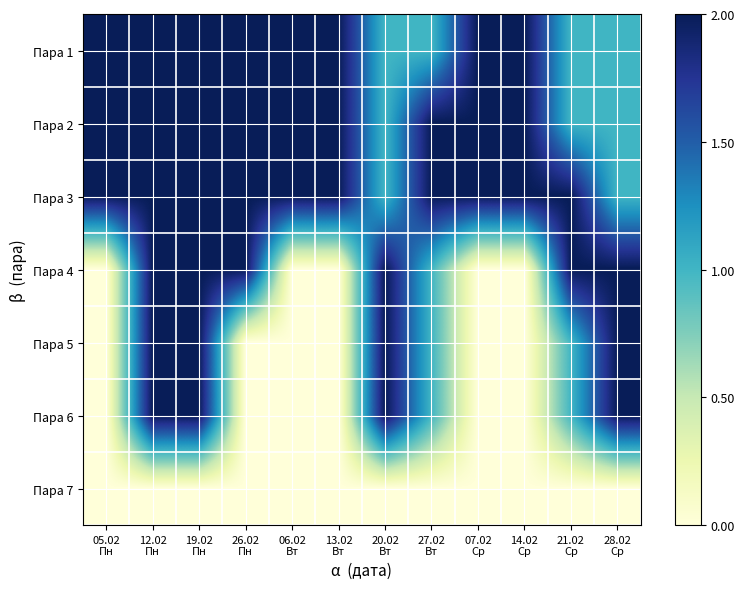

Reading left to right, extract all data points from this chart.

Пара 1: 05.02
Пн=2	12.02
Пн=2	19.02
Пн=2	26.02
Пн=2	06.02
Вт=2	13.02
Вт=2	20.02
Вт=1	27.02
Вт=1	07.02
Ср=2	14.02
Ср=2	21.02
Ср=1	28.02
Ср=1
Пара 2: 05.02
Пн=2	12.02
Пн=2	19.02
Пн=2	26.02
Пн=2	06.02
Вт=2	13.02
Вт=2	20.02
Вт=1	27.02
Вт=2	07.02
Ср=2	14.02
Ср=2	21.02
Ср=1	28.02
Ср=1
Пара 3: 05.02
Пн=2	12.02
Пн=2	19.02
Пн=2	26.02
Пн=2	06.02
Вт=2	13.02
Вт=2	20.02
Вт=1	27.02
Вт=2	07.02
Ср=2	14.02
Ср=2	21.02
Ср=2	28.02
Ср=1
Пара 4: 05.02
Пн=0	12.02
Пн=2	19.02
Пн=2	26.02
Пн=2	06.02
Вт=0	13.02
Вт=0	20.02
Вт=2	27.02
Вт=1	07.02
Ср=0	14.02
Ср=0	21.02
Ср=2	28.02
Ср=2
Пара 5: 05.02
Пн=0	12.02
Пн=2	19.02
Пн=2	26.02
Пн=0	06.02
Вт=0	13.02
Вт=0	20.02
Вт=2	27.02
Вт=1	07.02
Ср=0	14.02
Ср=0	21.02
Ср=1	28.02
Ср=2
Пара 6: 05.02
Пн=0	12.02
Пн=2	19.02
Пн=2	26.02
Пн=0	06.02
Вт=0	13.02
Вт=0	20.02
Вт=2	27.02
Вт=1	07.02
Ср=0	14.02
Ср=0	21.02
Ср=1	28.02
Ср=2
Пара 7: 05.02
Пн=0	12.02
Пн=0	19.02
Пн=0	26.02
Пн=0	06.02
Вт=0	13.02
Вт=0	20.02
Вт=0	27.02
Вт=0	07.02
Ср=0	14.02
Ср=0	21.02
Ср=0	28.02
Ср=0